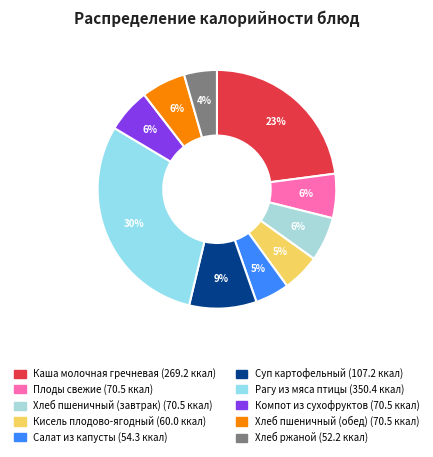

The Хлеб ржаной slice represents 4% of the pie. True or false?

True